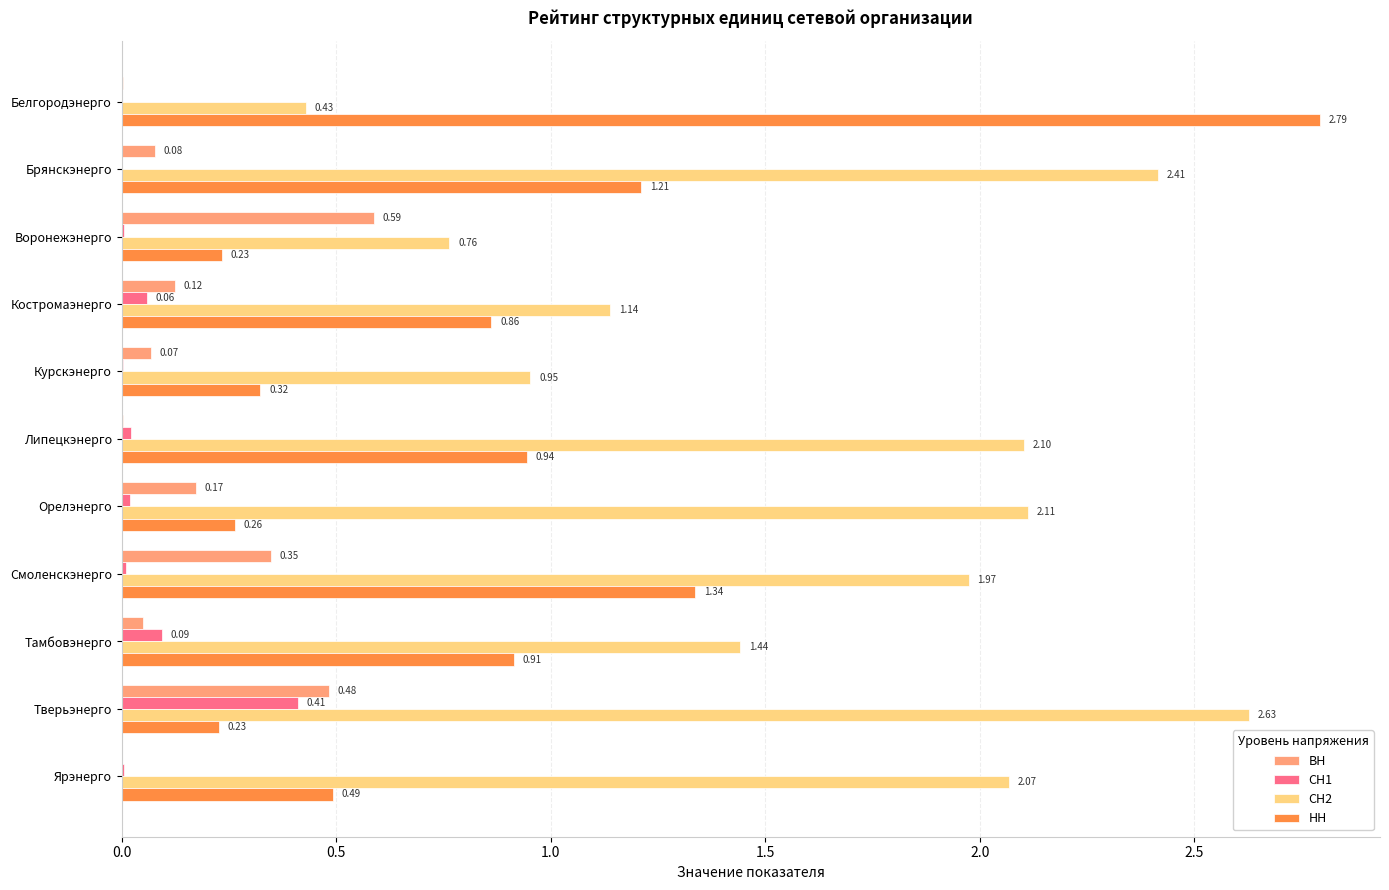

Where is НН nearest to the value 1?

Липецкэнерго